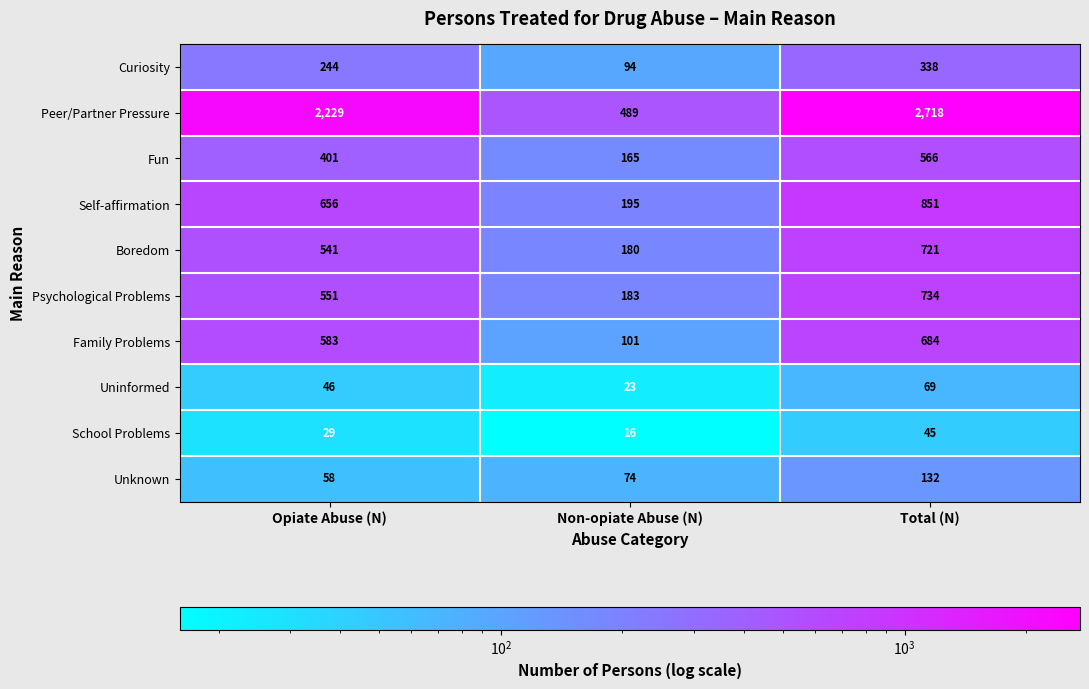

What is the total value across all series at Non-opiate Abuse (N)?

1520